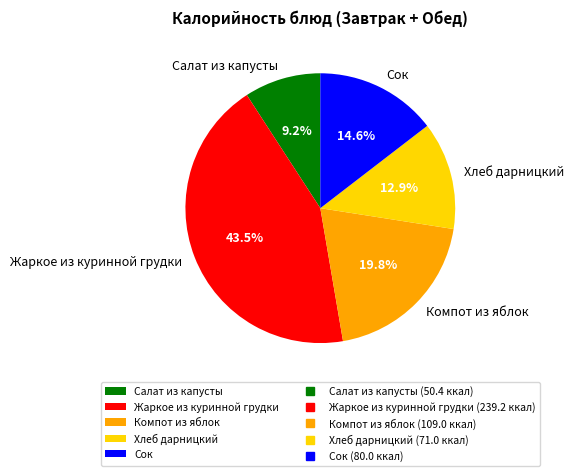

Approximately how many times larger is the value at Жаркое из куринной грудки compared to Сок?

3.0